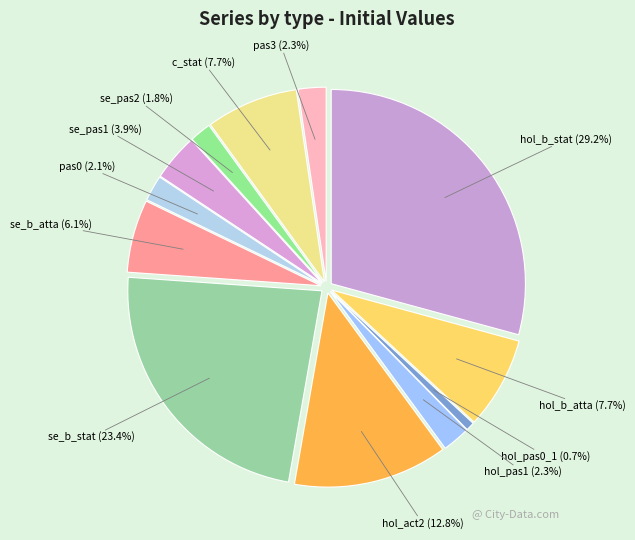

To the nearest percent, what is the difference between the hol_pas0_1 and hol_b_atta slice percentages?

7%